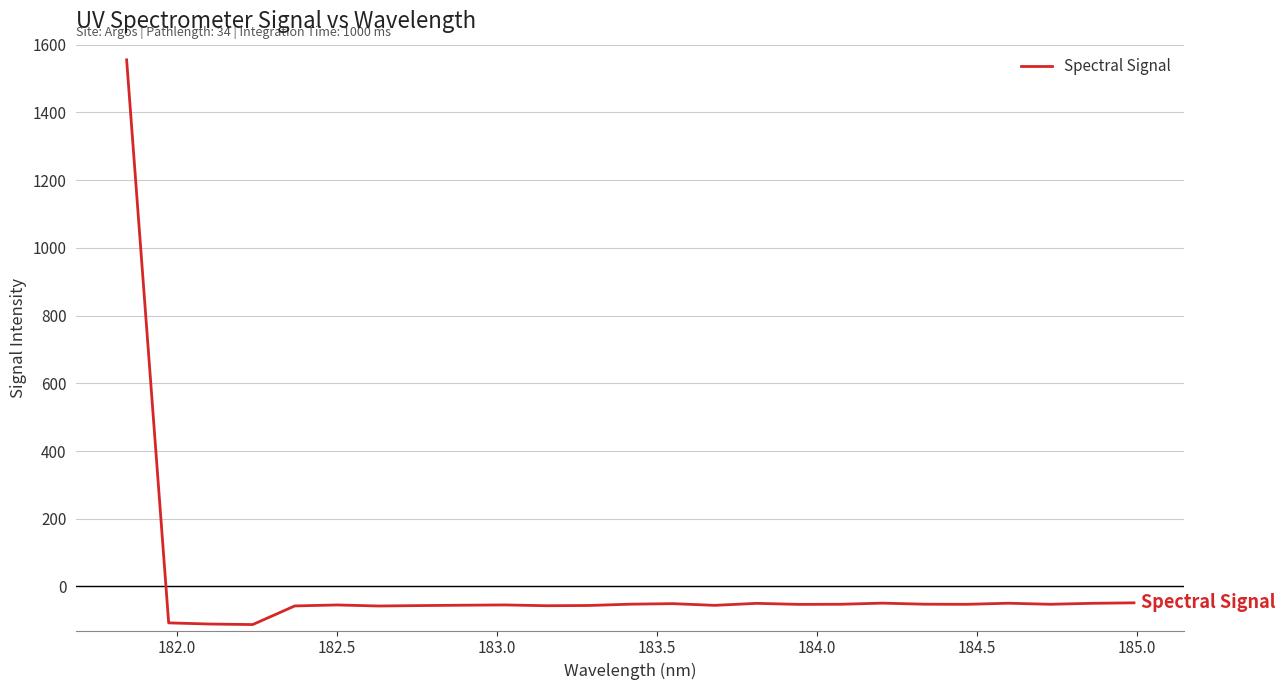

What is the difference between the maximum and minimum values?

1667.5